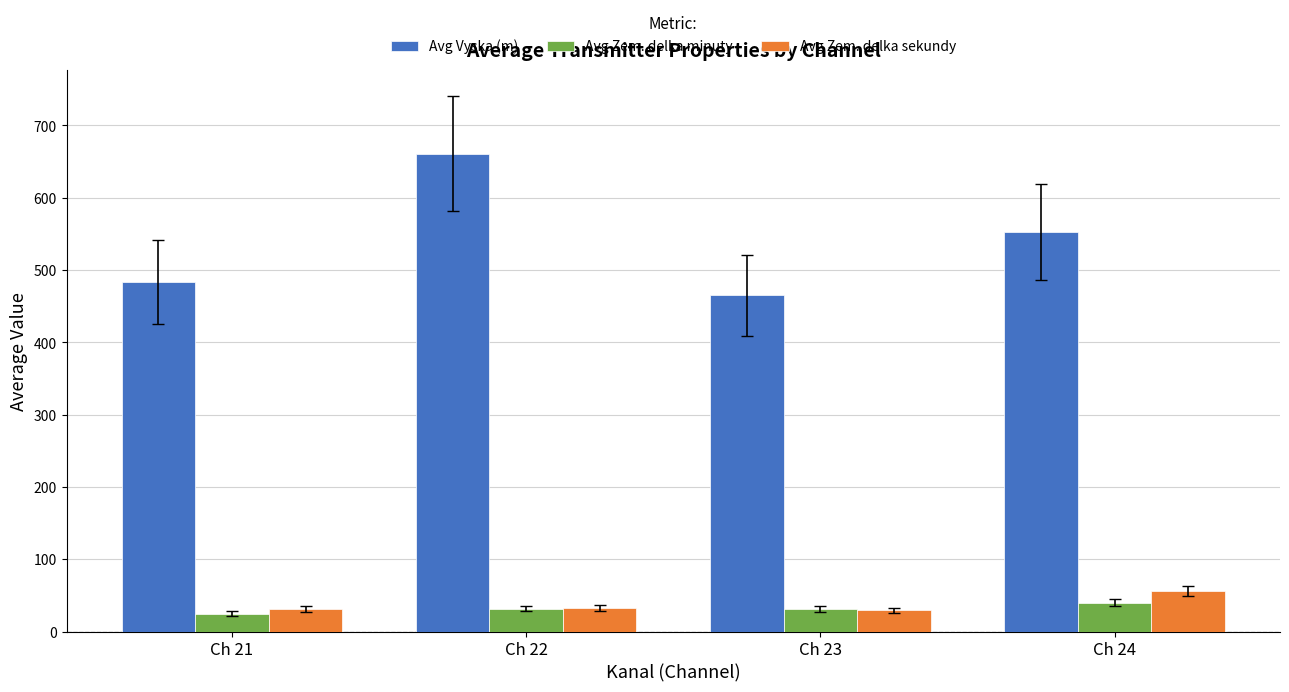

What is the highest value of the Avg Zem. delka minuty series?

40.0